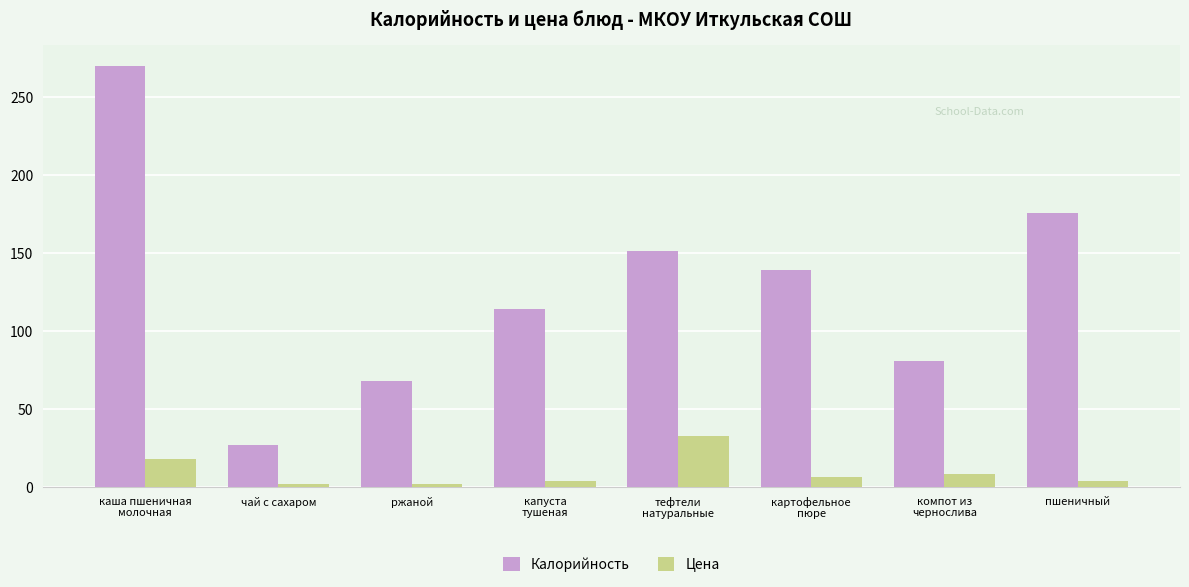

What is the value of the Цена bar at the 8th from the left?

3.8